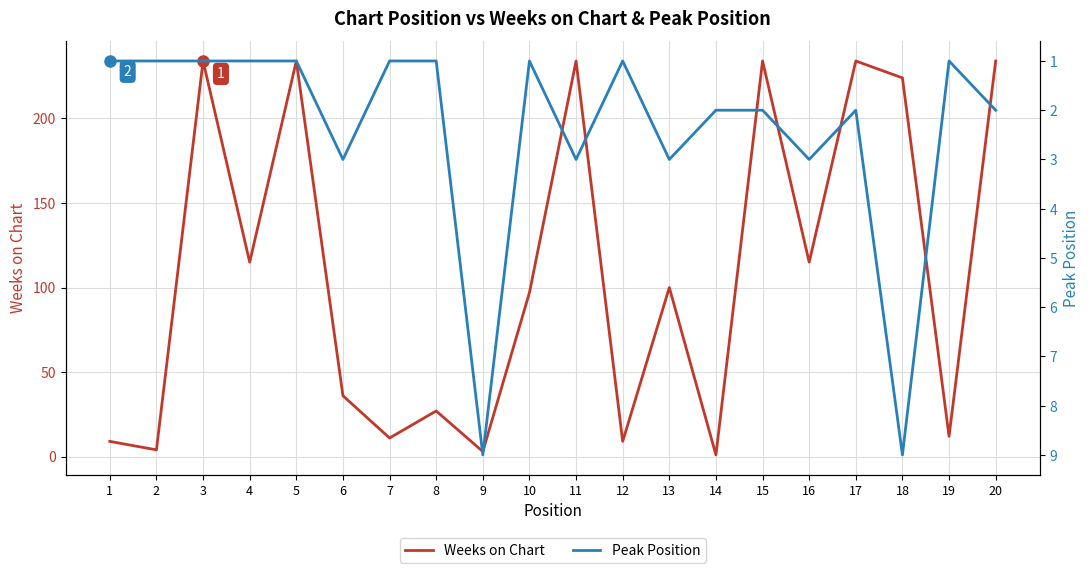

Which category has the lowest value in the Weeks on Chart series?

14